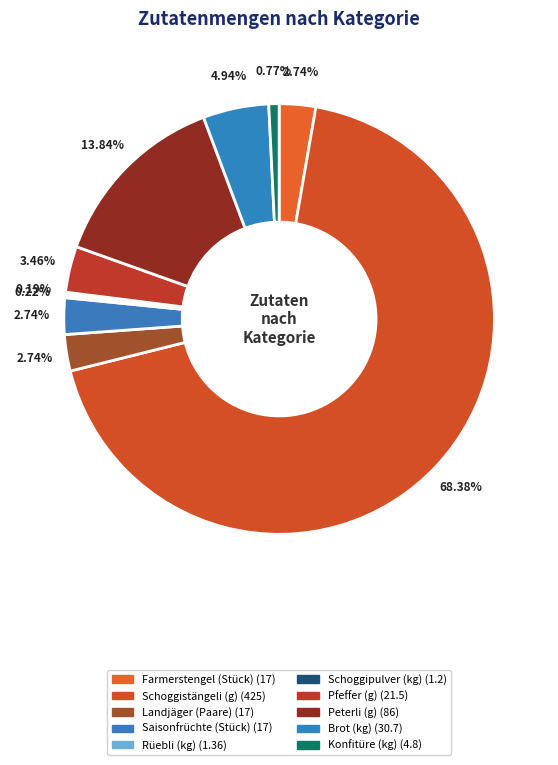

How many slices are in this pie chart?

10